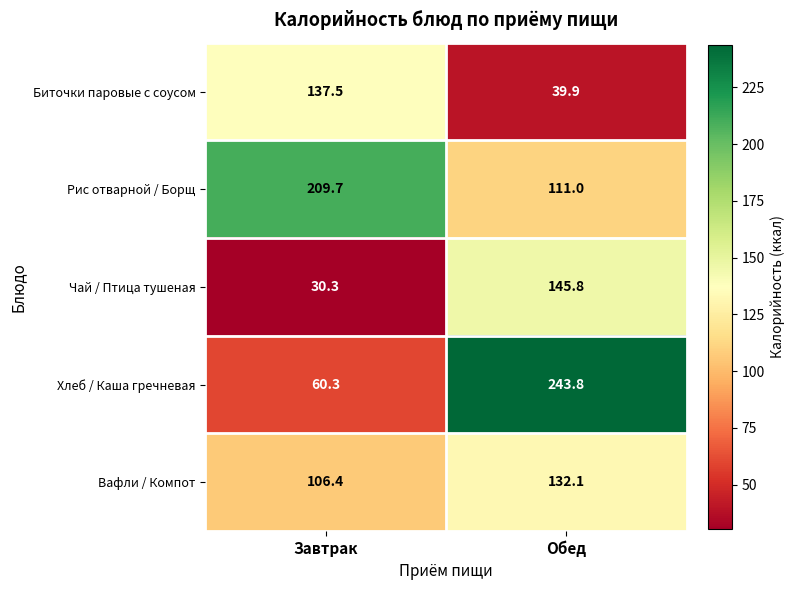

What is the minimum value shown in the chart?

30.3